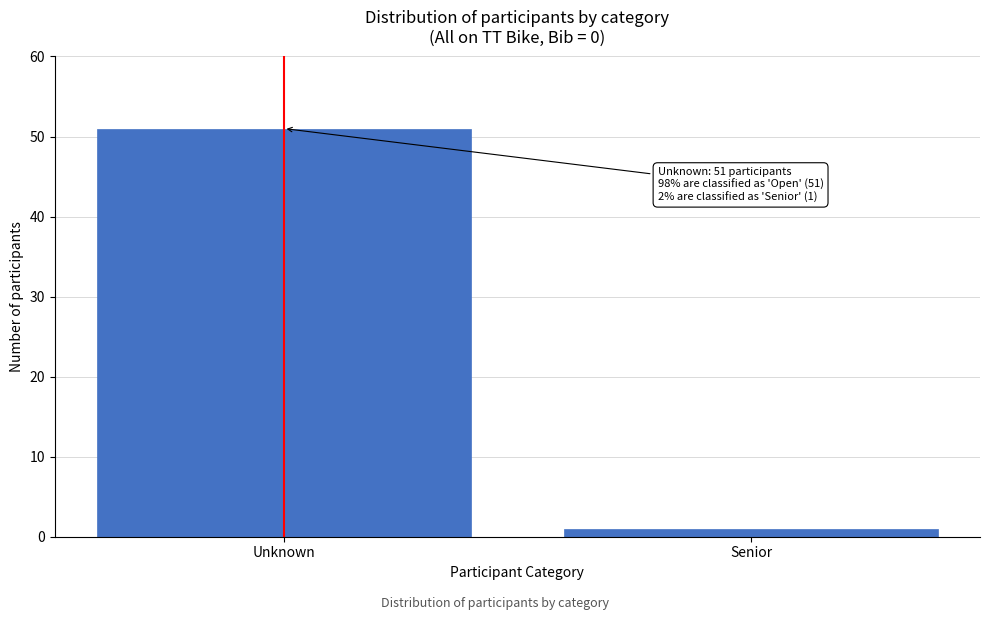

Reading left to right, transcribe all the data shown in this chart.

51	1